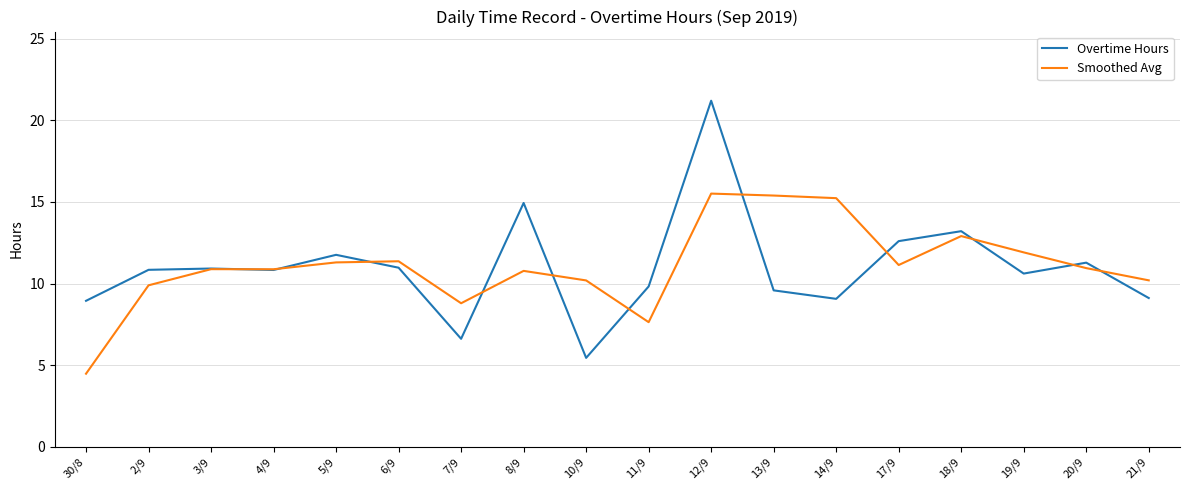

List the series in order of their peak value, lowest first.

Smoothed Avg, Overtime Hours